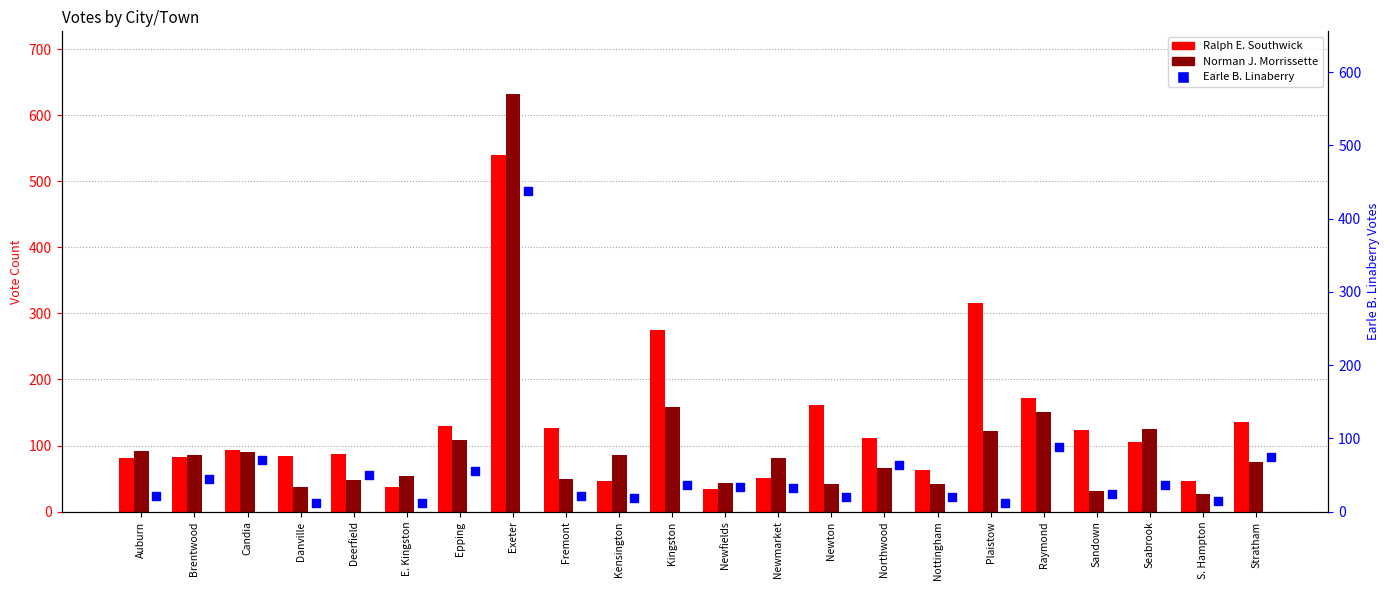

What are all the series names shown in the legend?

Ralph E. Southwick, Norman J. Morrissette, Earle B. Linaberry